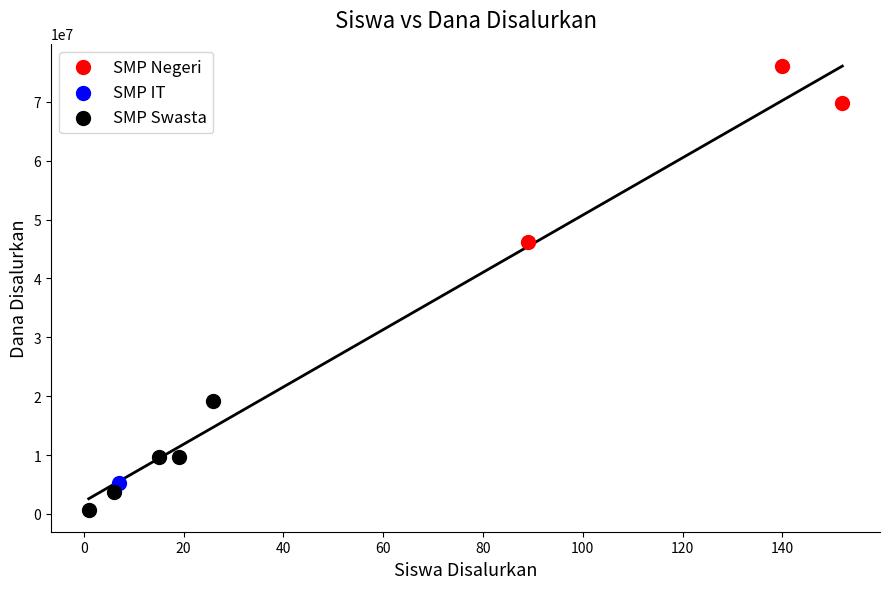

What are all the series names shown in the legend?

SMP Negeri, SMP IT, SMP Swasta